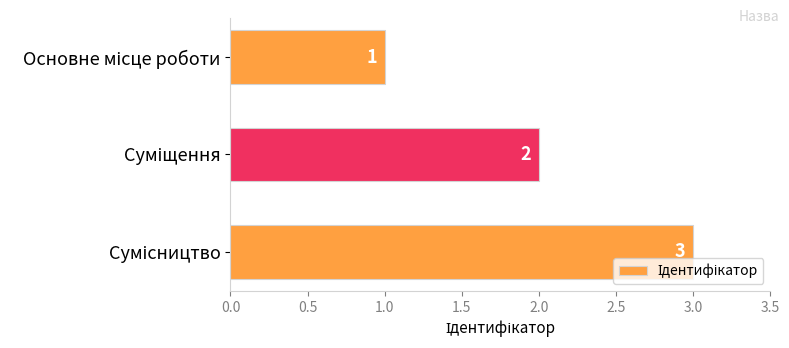

Count the values in the range 1 to 3.

3